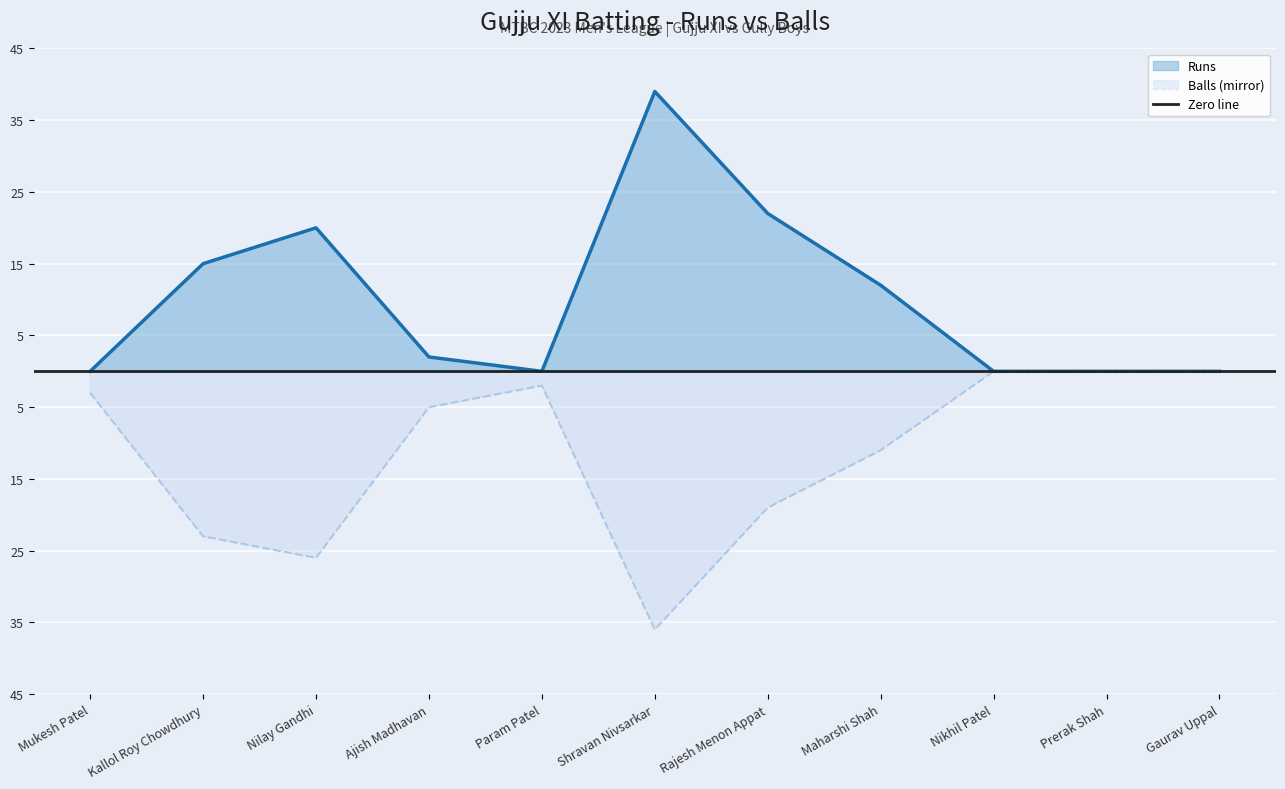

Which category has the lowest value in the Balls series?

Shravan Nivsarkar